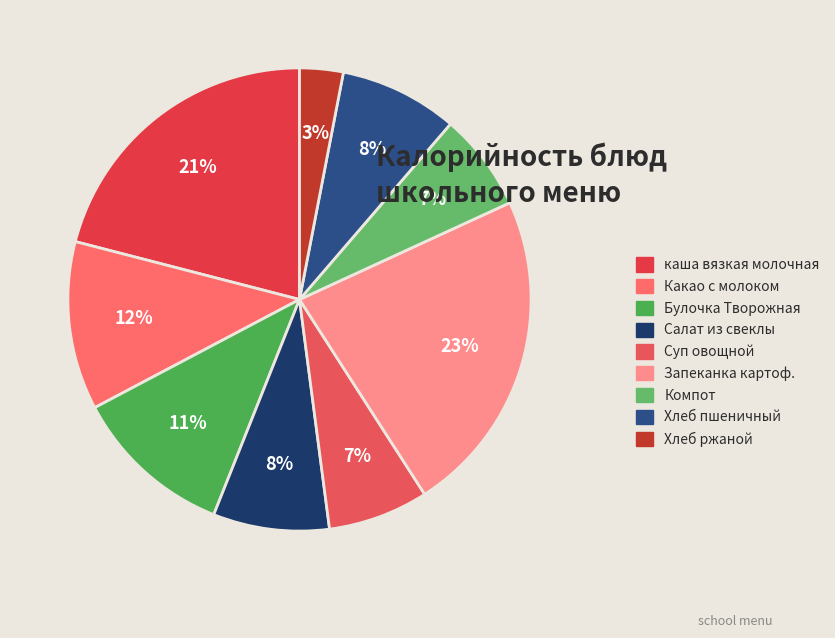

How many segments does this pie chart have?

9